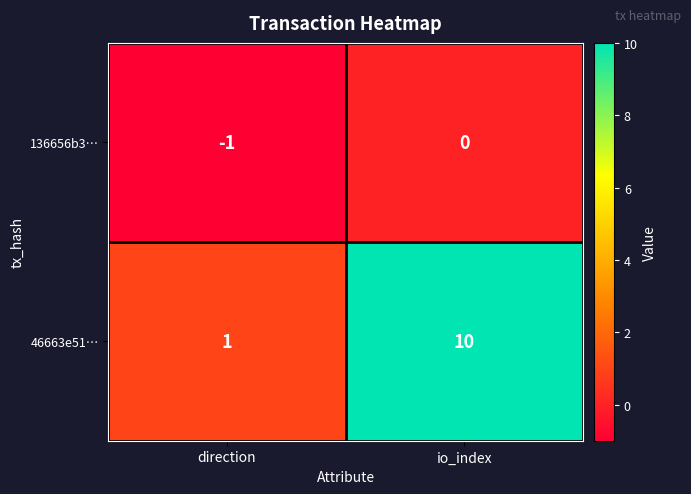

Which series has the largest range (max minus min)?

46663e51…